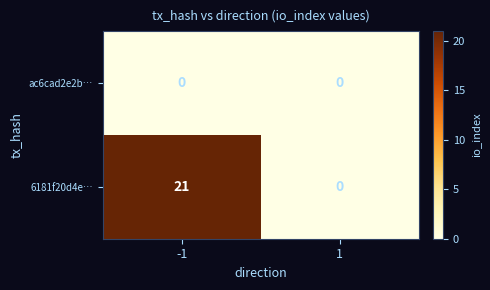

Reading left to right, extract all data points from this chart.

ac6cad2e2b…: -1=0	1=0
6181f20d4e…: -1=21	1=0